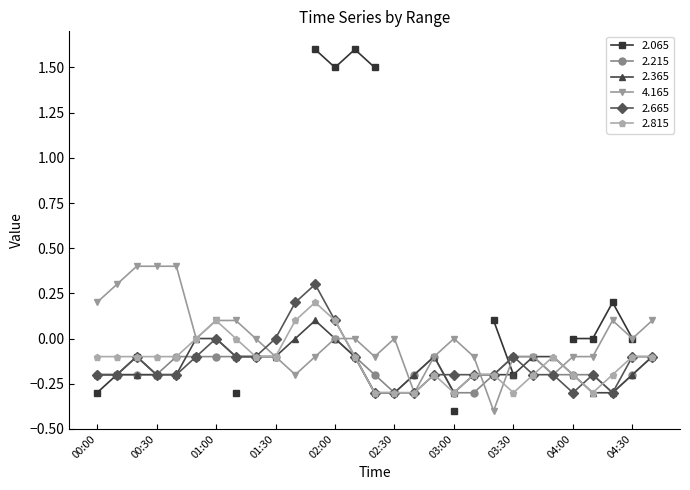

How many values in 4.165 are below zero?

13